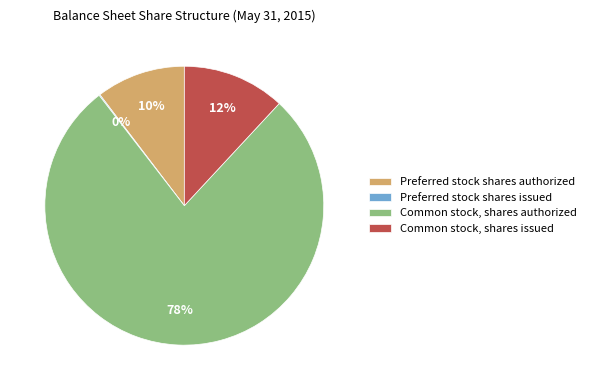

Which slice is the largest?

Common stock, shares authorized